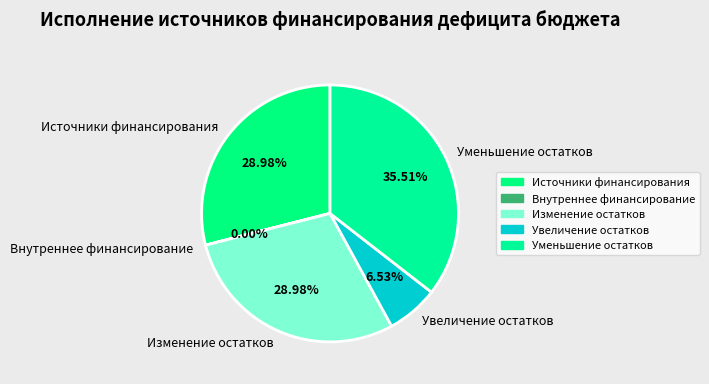

Does Уменьшение остатков account for over 50% of the chart?

No